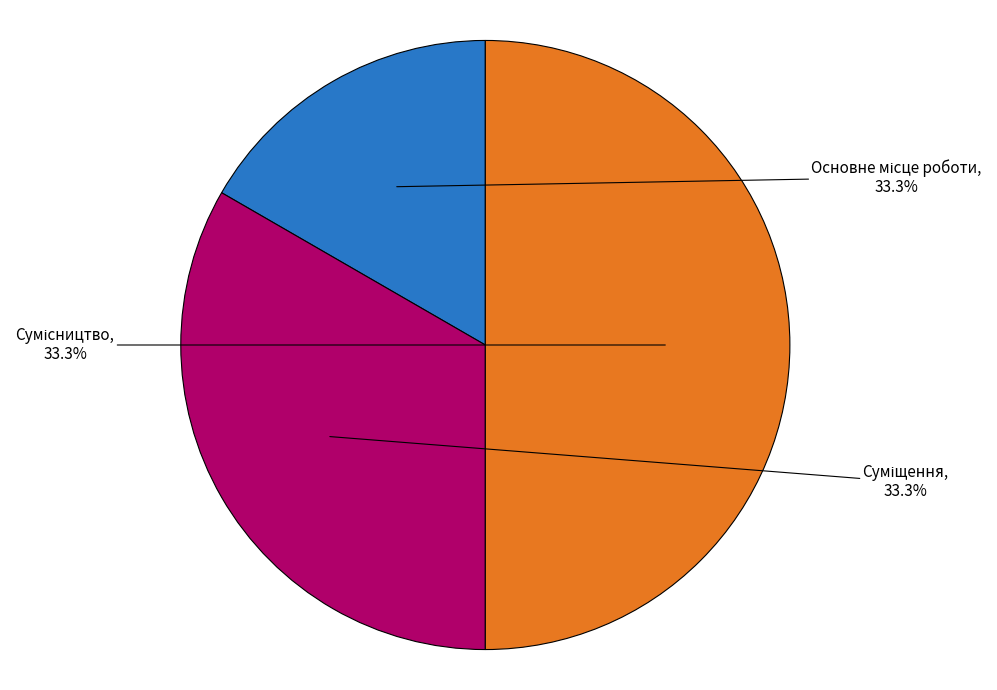

To the nearest percent, what is the difference between the Основне місце роботи and Сумісництво slice percentages?

33%